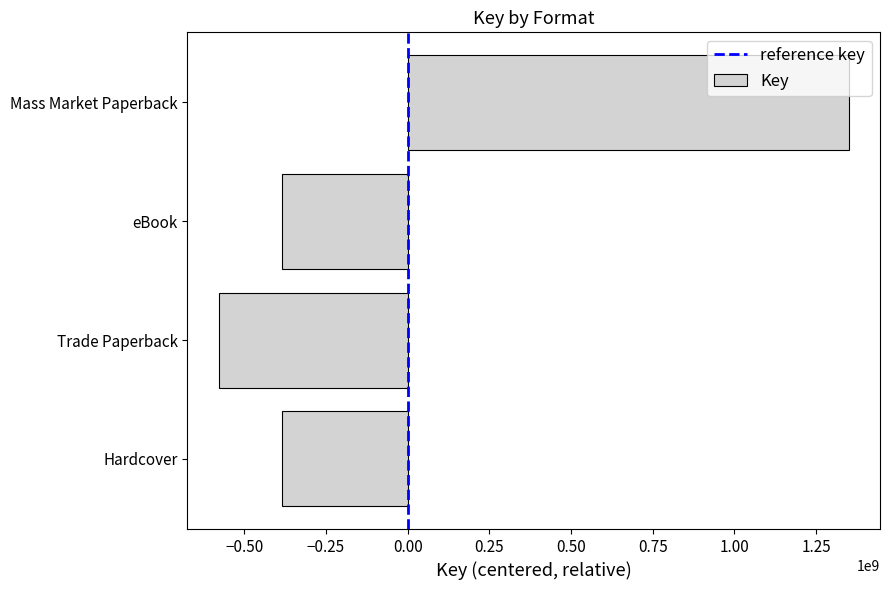

The chart shows a value of 305620367 at Hardcover. True or false?

False